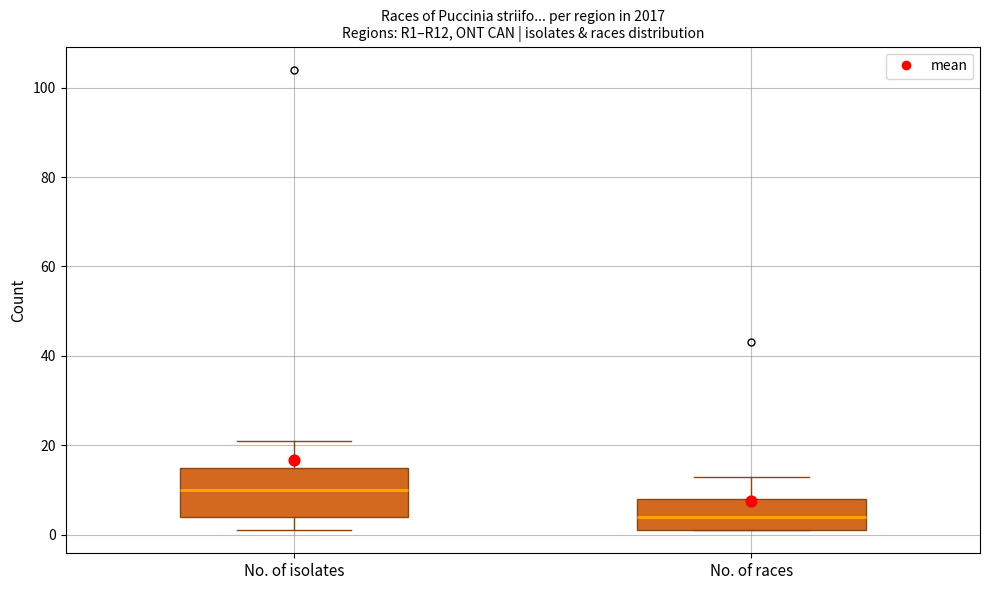

Reading left to right, transcribe this box plot: for each box, give where its median line is, the range the box spans, and where its two whiskers end, as read against the y-axis. The values are not printed on the chart, so give them approximately, as read against the axis.

No. of isolates: median 10, box 4 to 16, whiskers 2 to 22
No. of races: median 4, box 2 to 8, whiskers 2 to 14